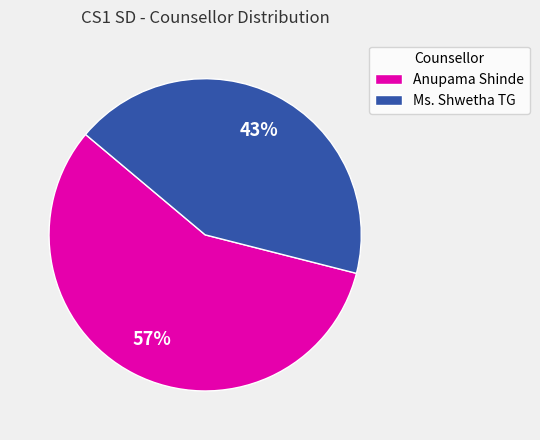

Is it true that Ms. Shwetha TG is 43% of the pie?

True